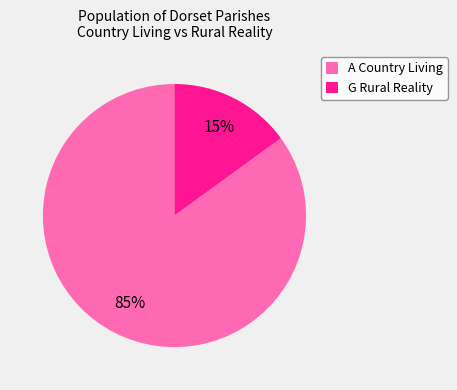

How many segments does this pie chart have?

2